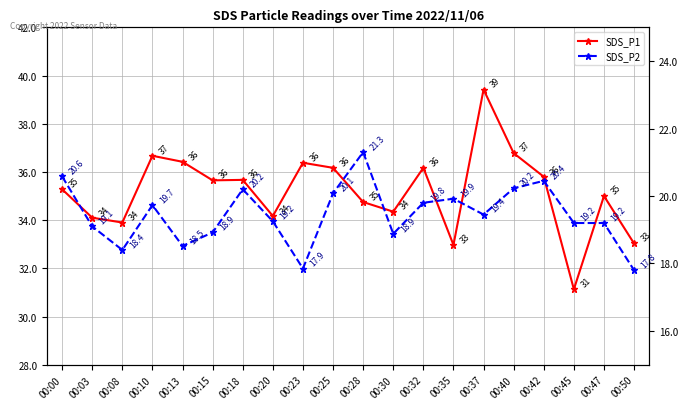

Is this an area chart (filled region under the line)?

No